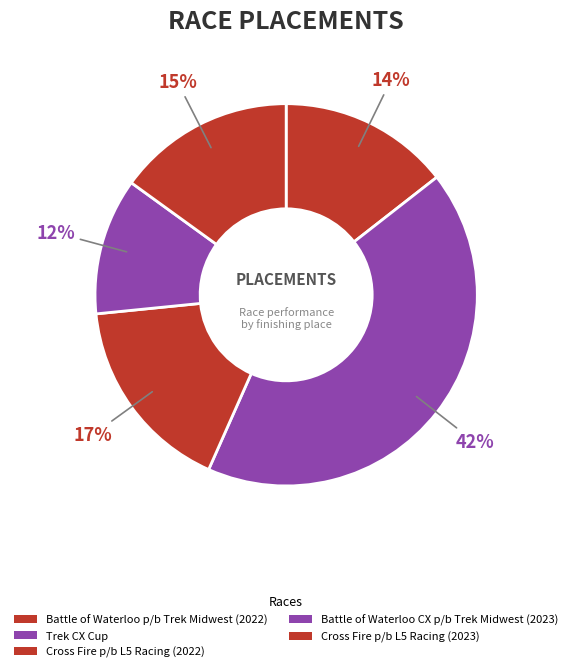

Count the number of slices in the pie.

5